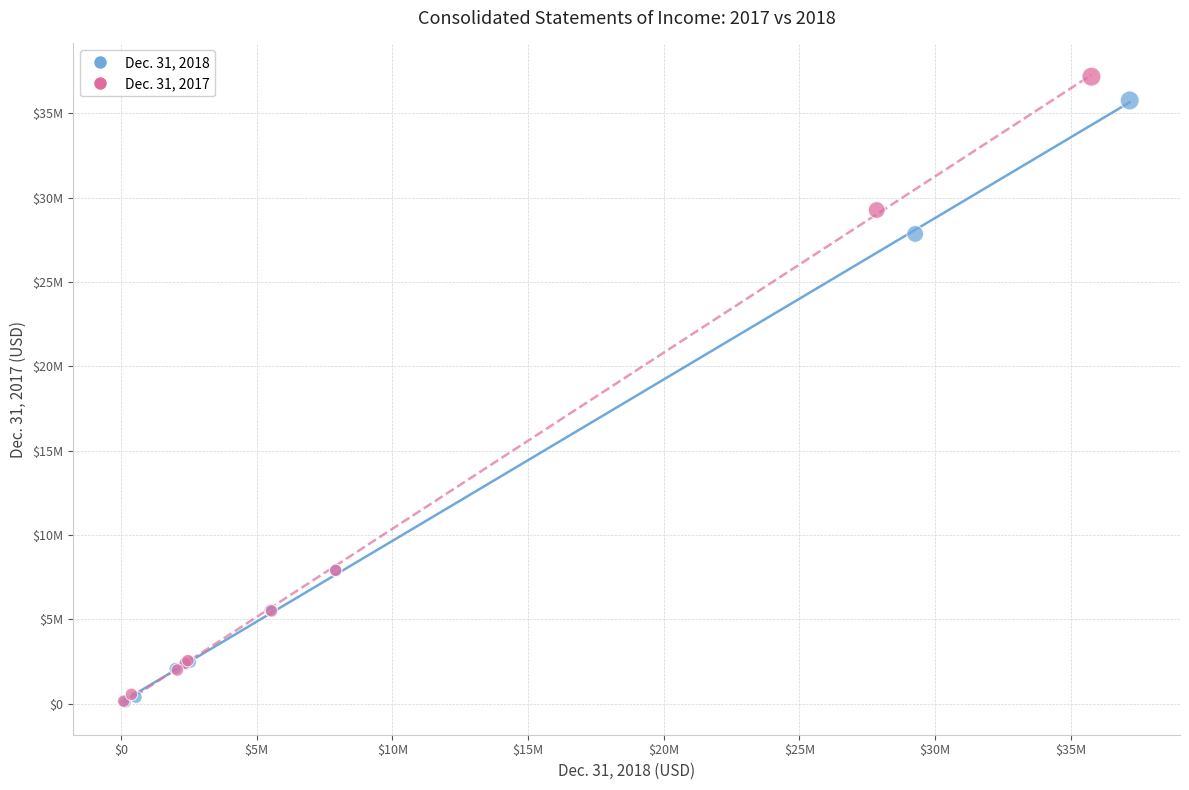

What are all the series names shown in the legend?

Dec. 31, 2018, Dec. 31, 2017